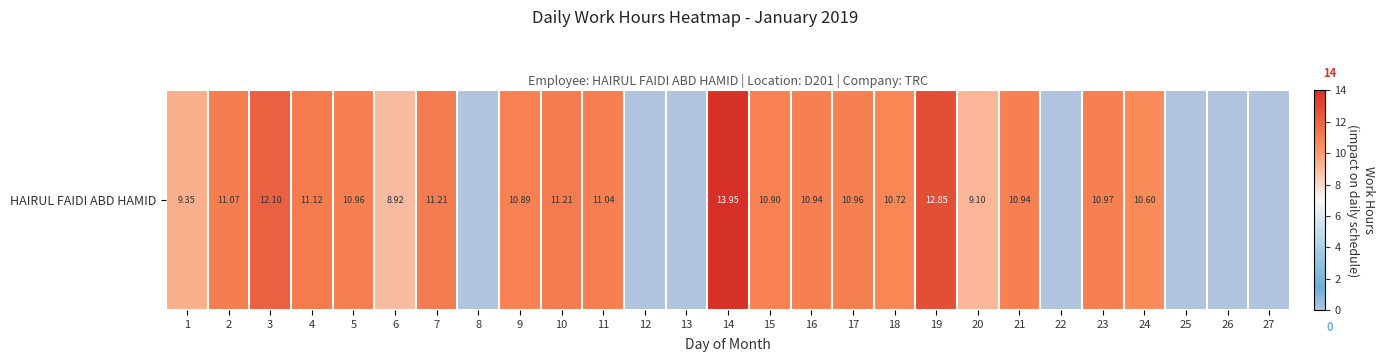

Between 2 and 21, which is larger?

2